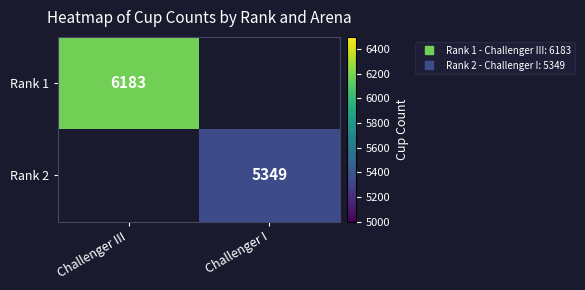

What is the lowest value of the Rank 1 series?

6183.0